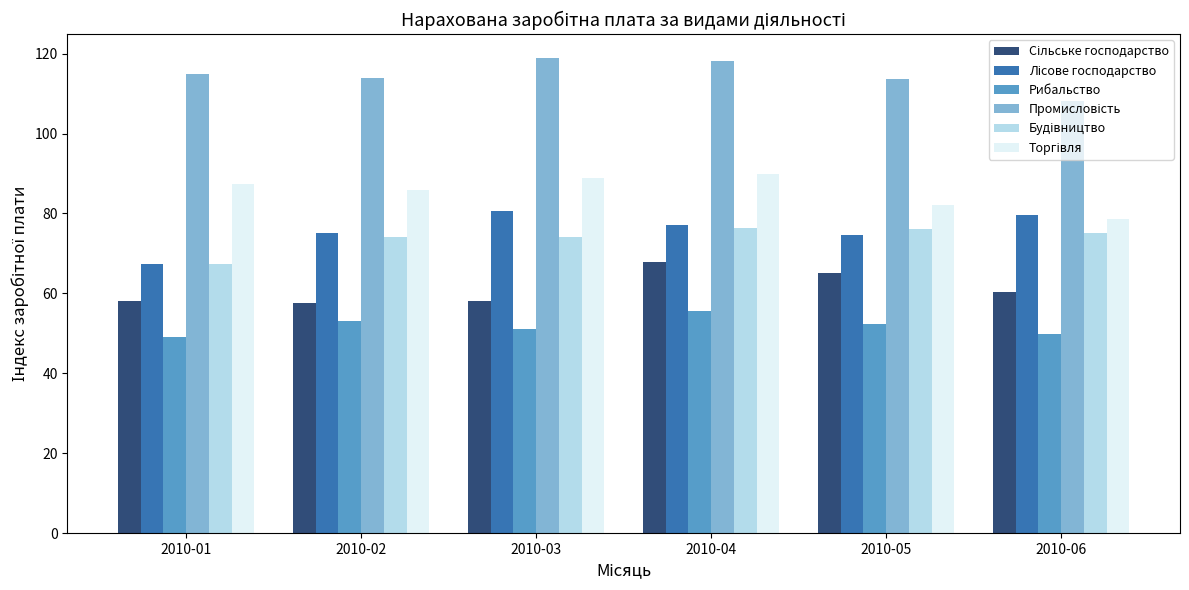

Are the bars horizontal?

No